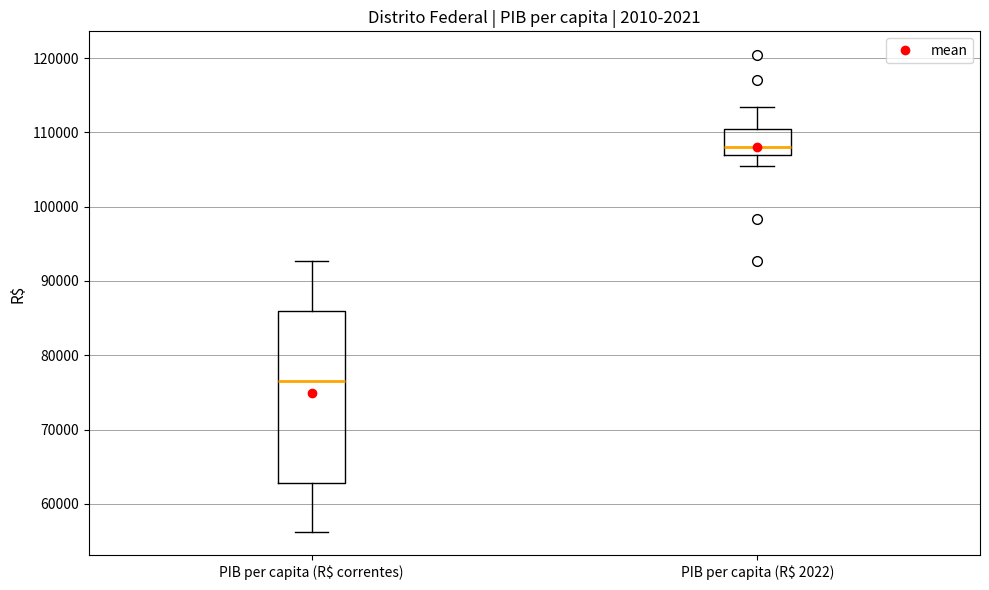

Which box is the tallest, from its lower edge to its upper edge?

PIB per capita (R$ correntes)